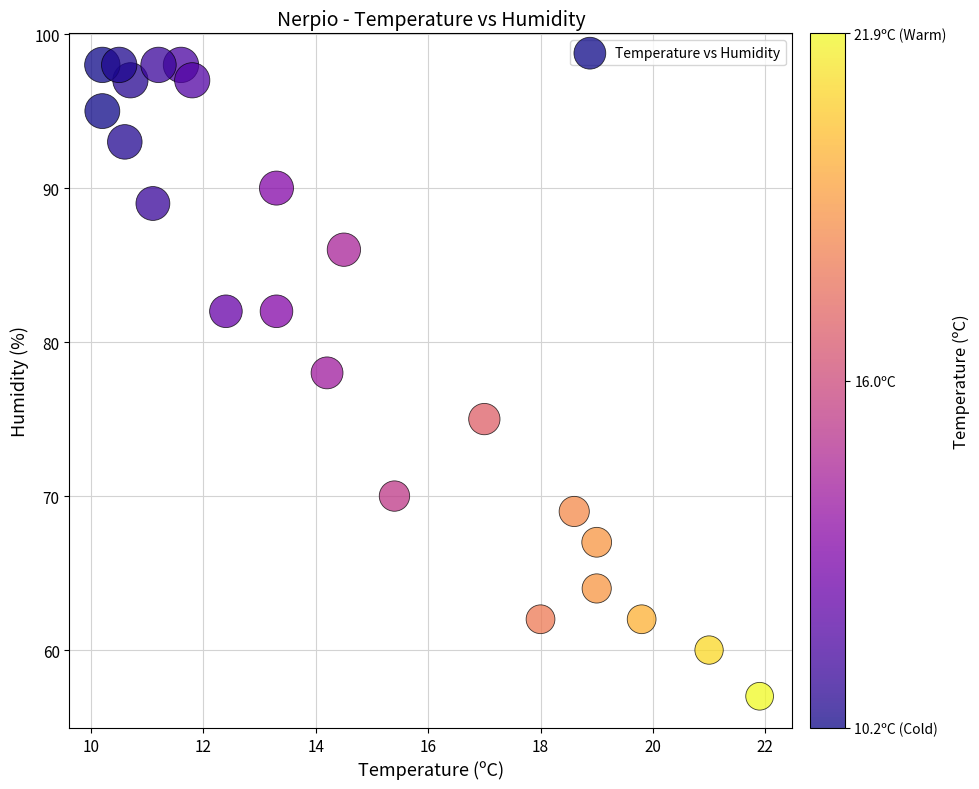

What Y value in the scatter plot is closest to 77?

78